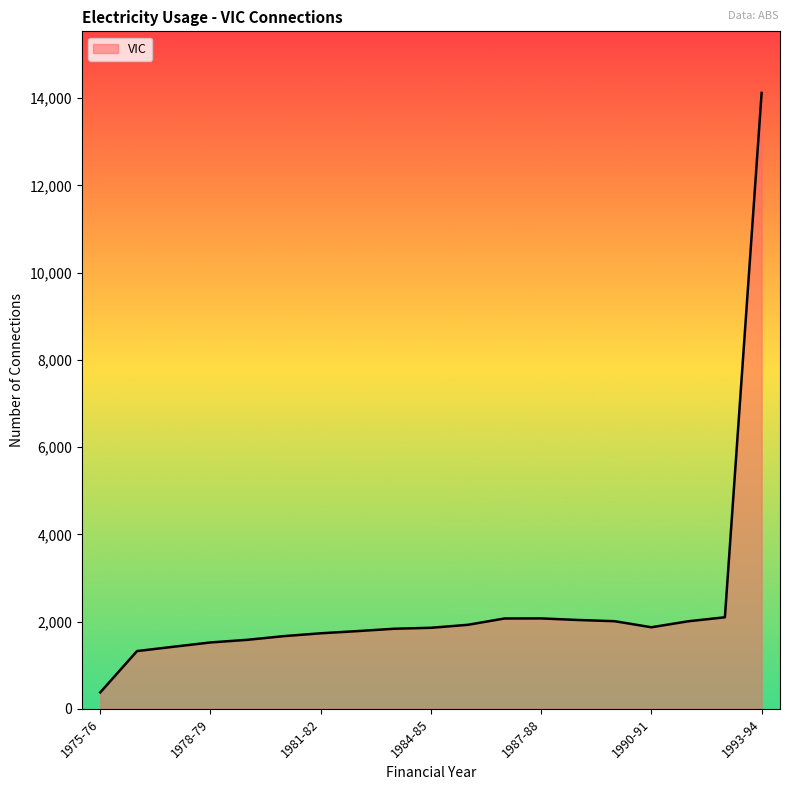

What is the greatest value displayed?

14121